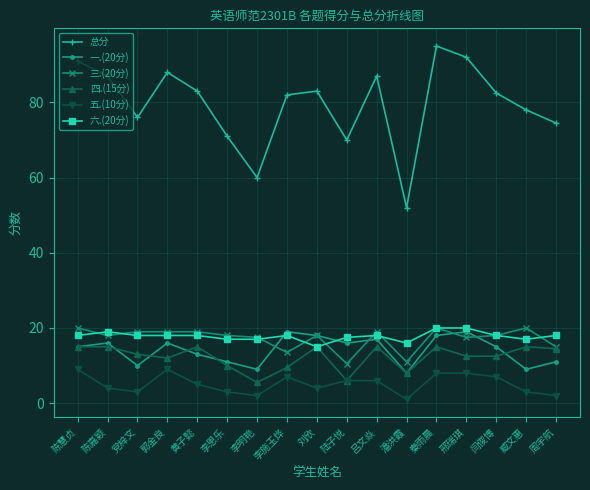

Count the 五.(10分) values in the range 3 to 7.

10